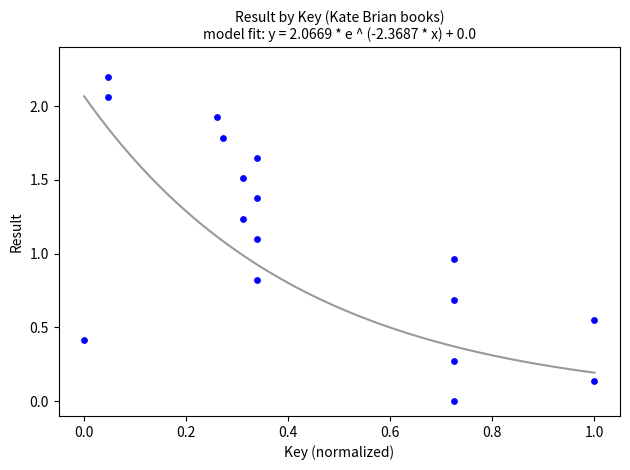

What is the range of Y values (max minus min)?

2.2